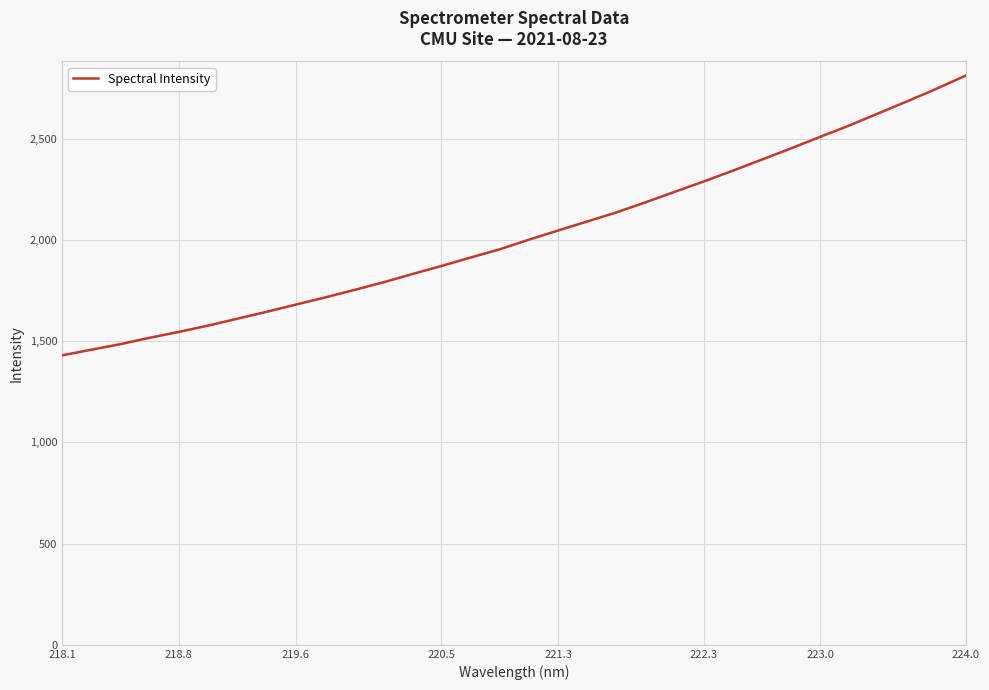

What is the difference between the maximum and minimum values?

1382.5